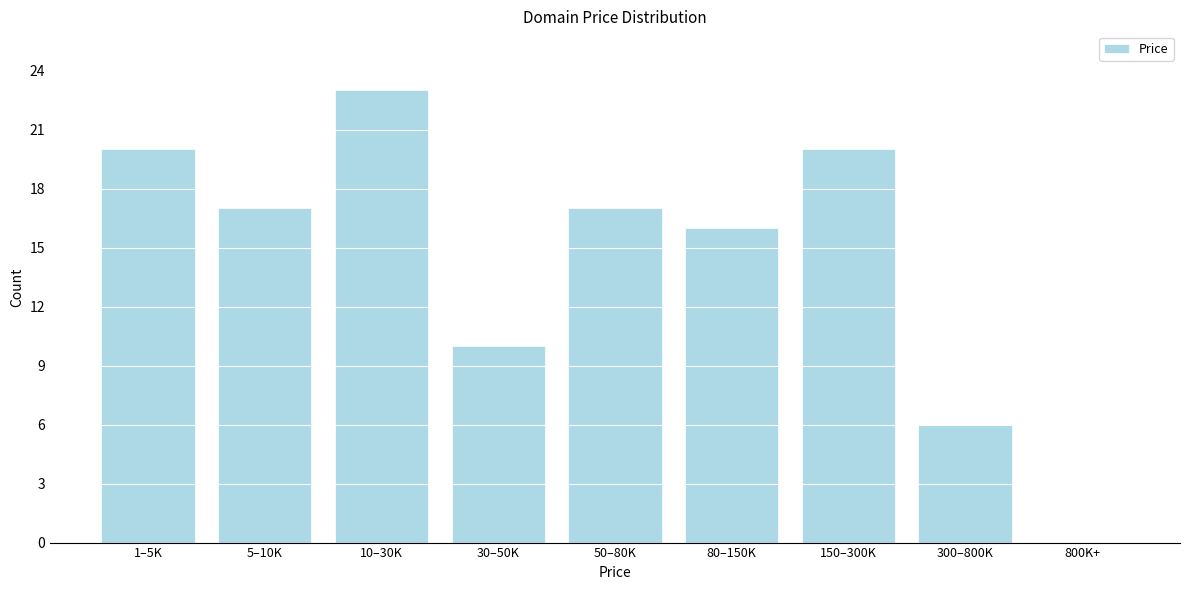

Reading right to left, what are all the values shown in this chart?

800K+=0	300–800K=6	150–300K=20	80–150K=16	50–80K=17	30–50K=10	10–30K=23	5–10K=17	1–5K=20